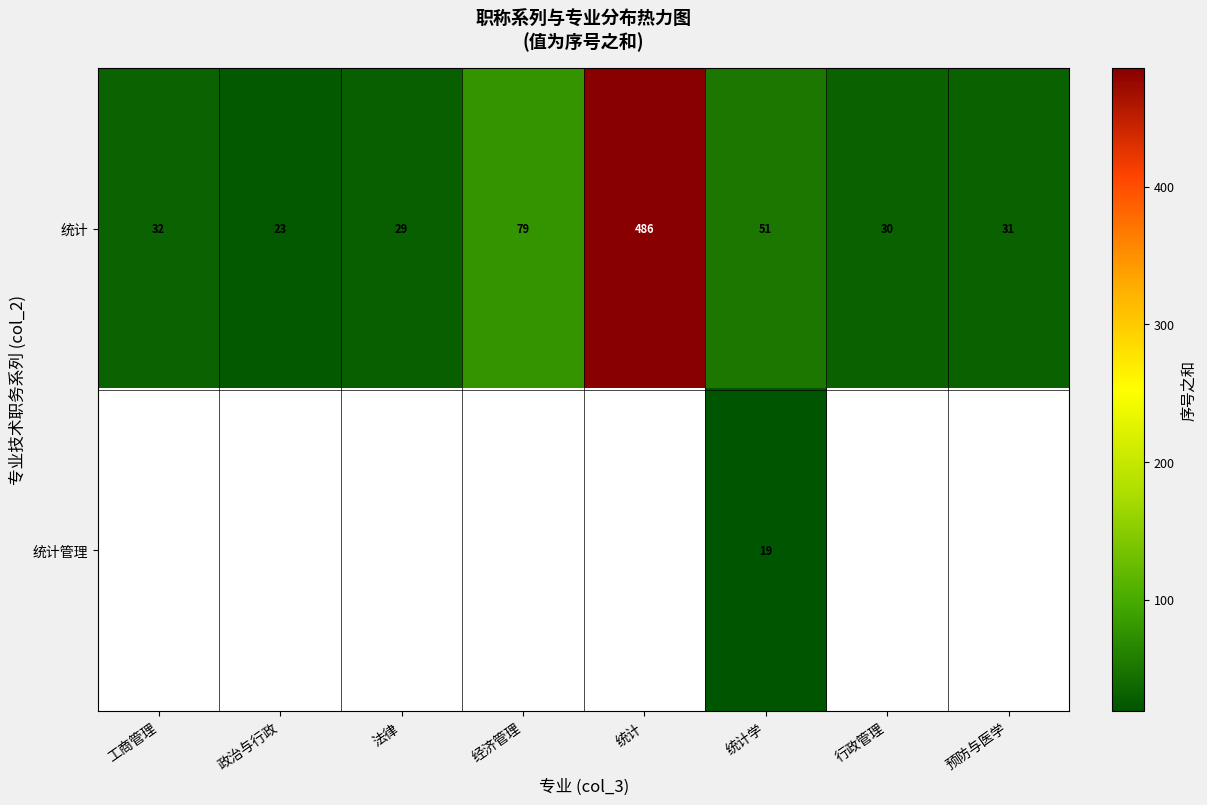

What is the sum of all 统计 values?

761